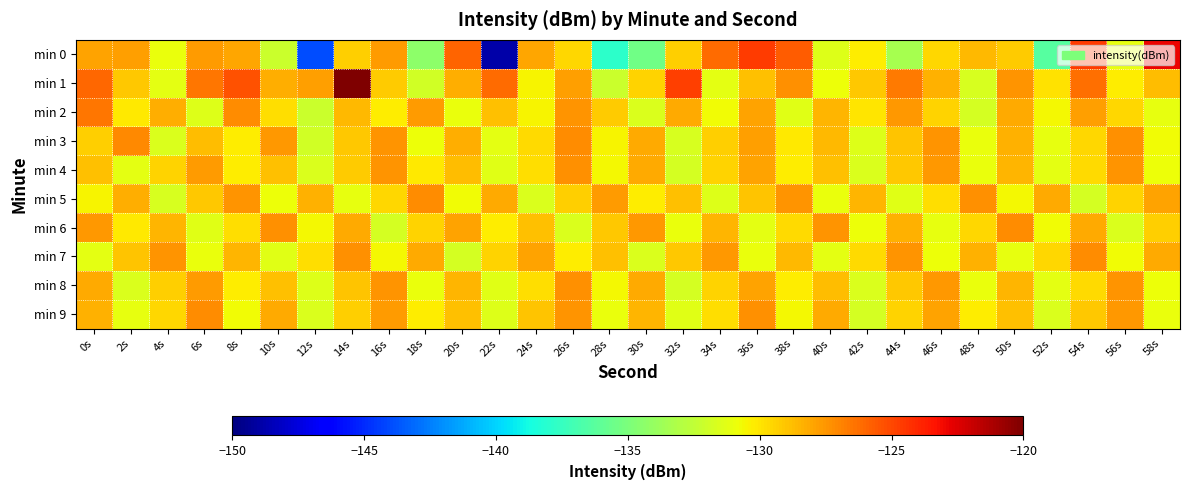

Between 18s and 2s, which is larger?

2s